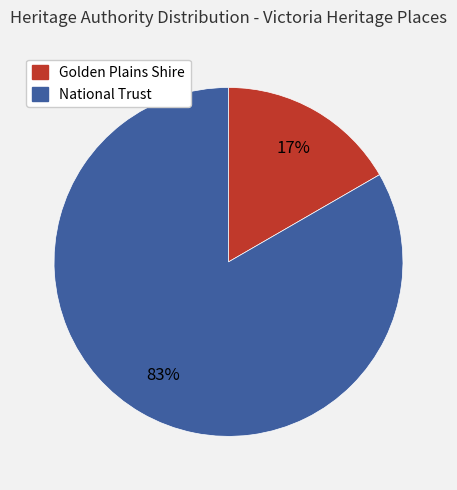

Is there any slice that represents more than half of the pie?

Yes